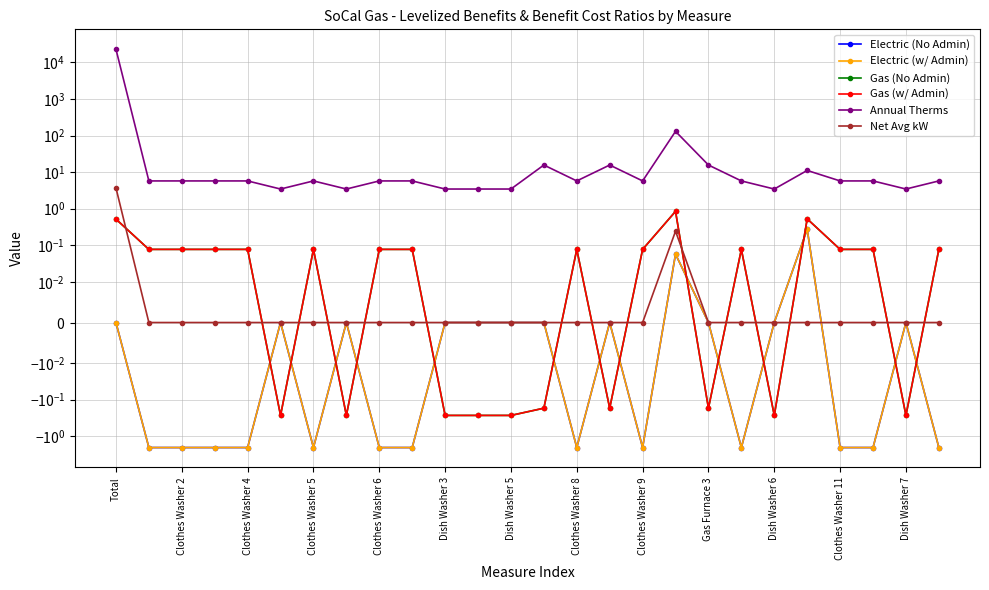

What is the value of the Annual Therms point at the 15th from the left?

5.8